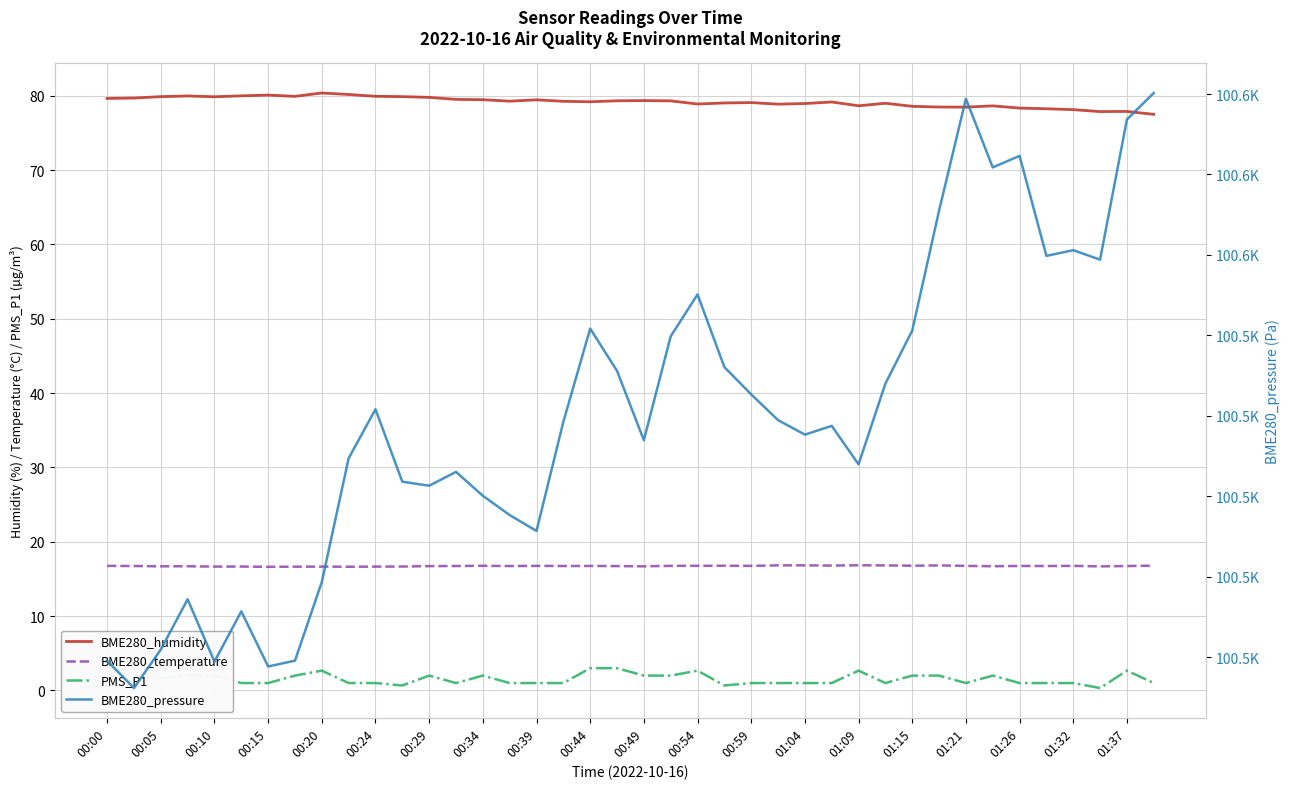

What is the difference between the highest and lowest values at 00:34?

100528.1